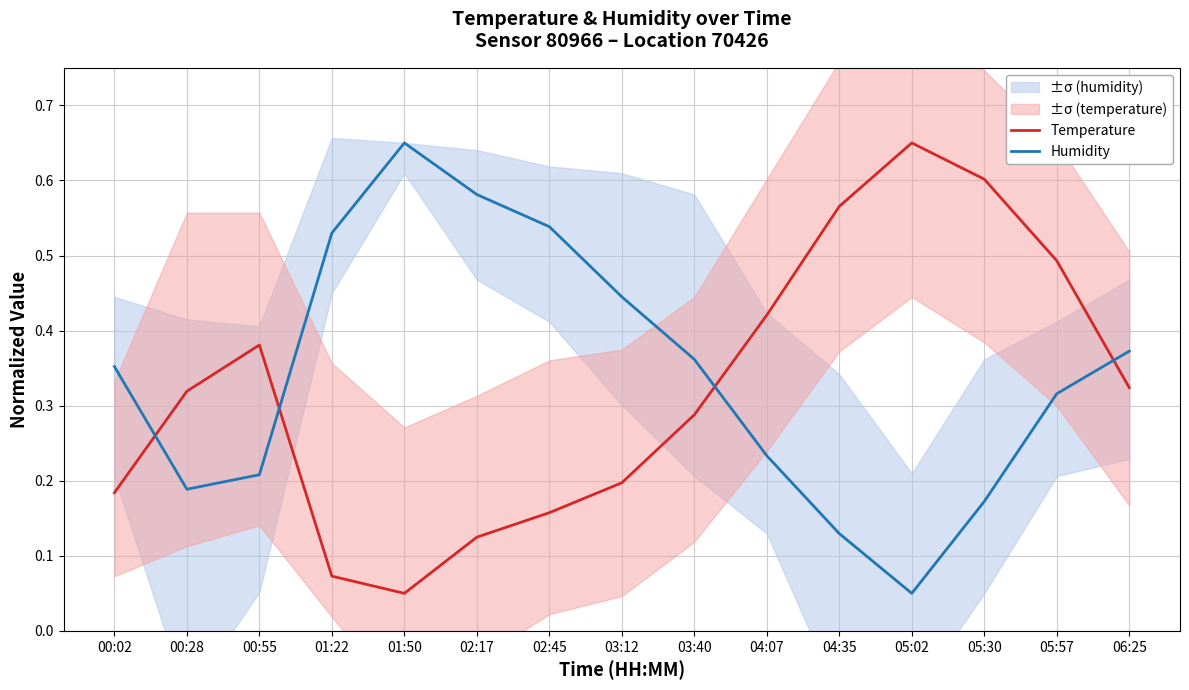

Rank the series at 01:22 from lowest to highest value.

Temperature, Humidity